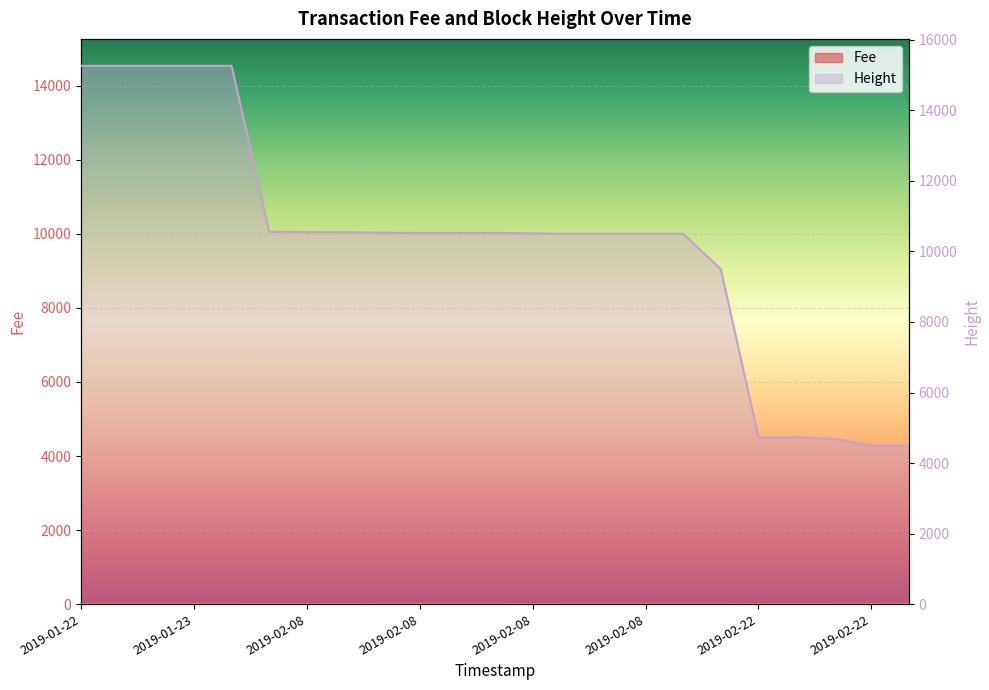

Which series has the largest total across all categories?

Height